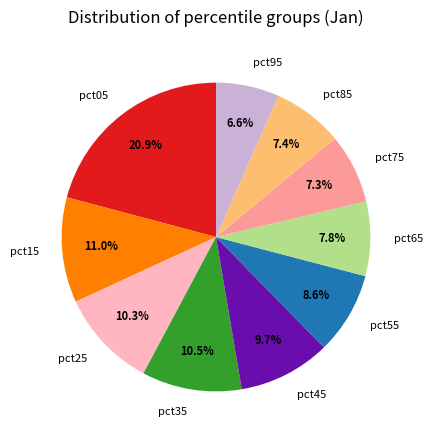

To the nearest percent, what percentage of the pie is pct45?

10%